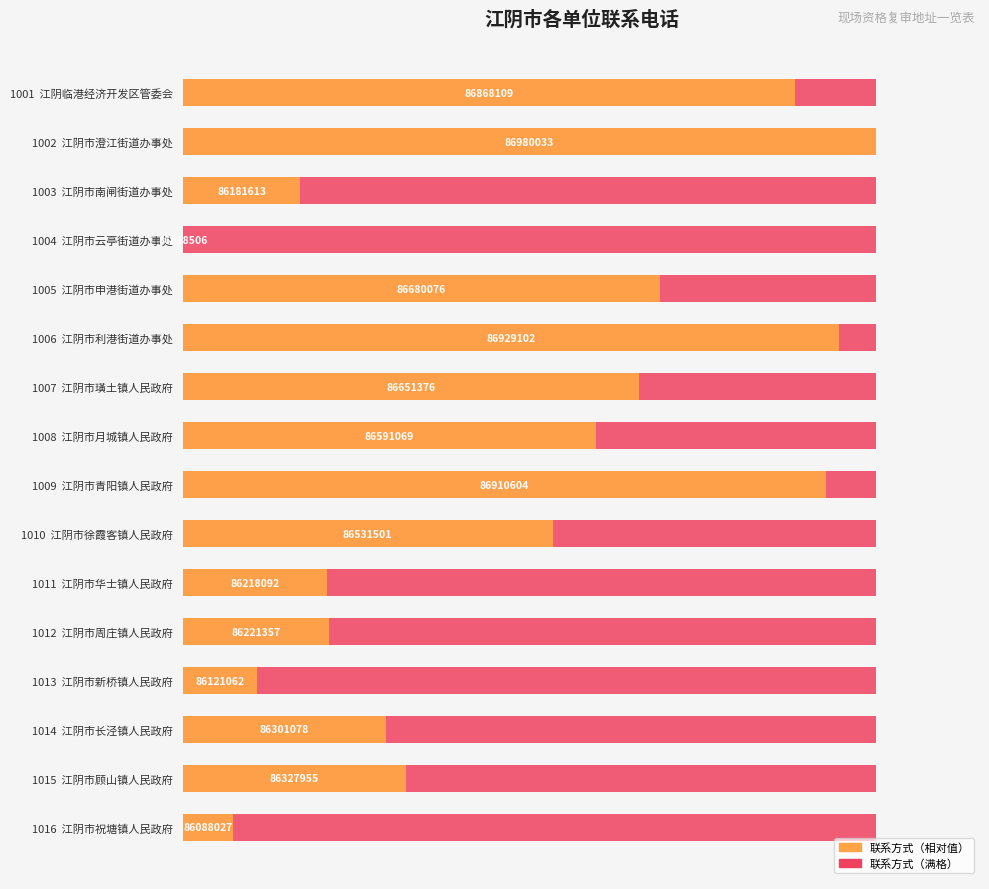

What is the sum of all 联系方式（满格） values?

8.8